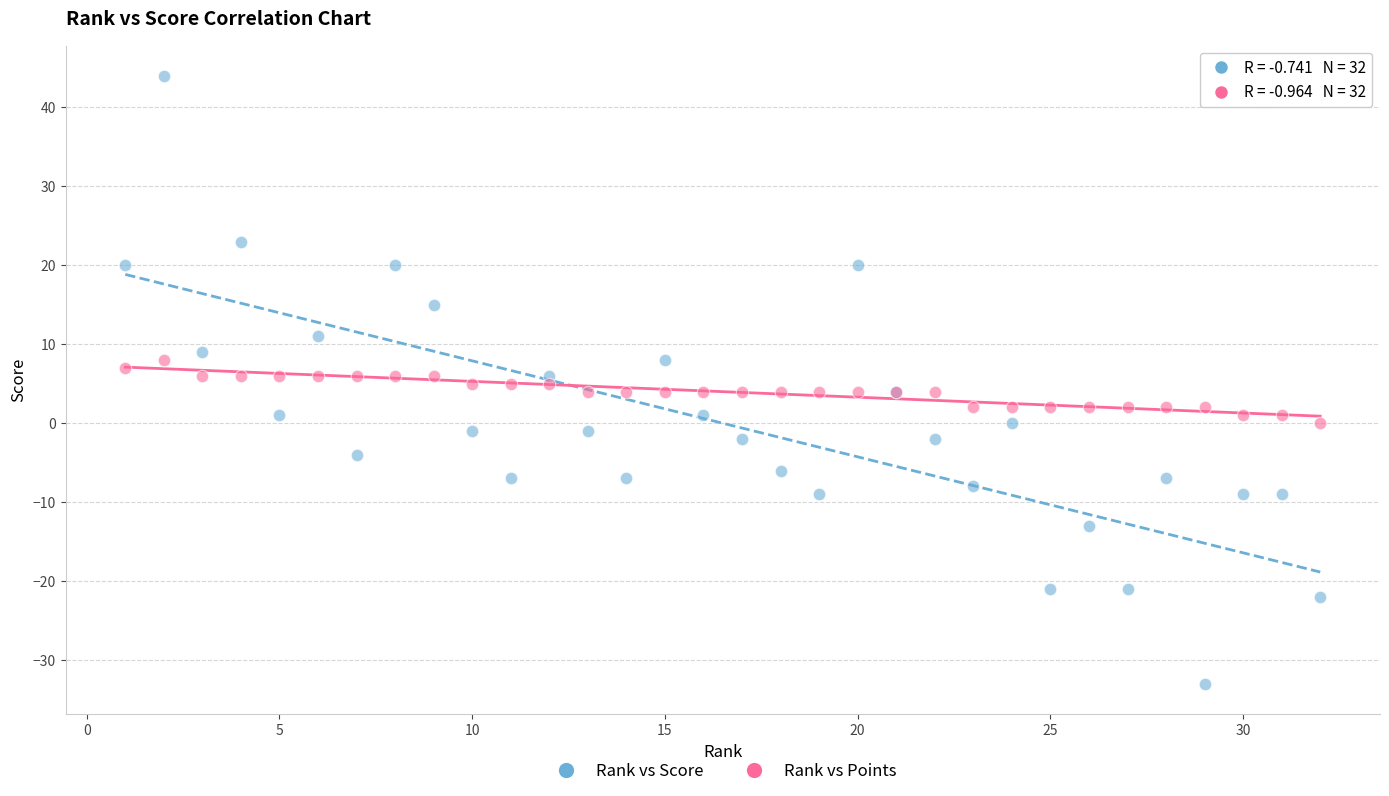

Which series has the largest Y range (max minus min)?

Rank vs Score